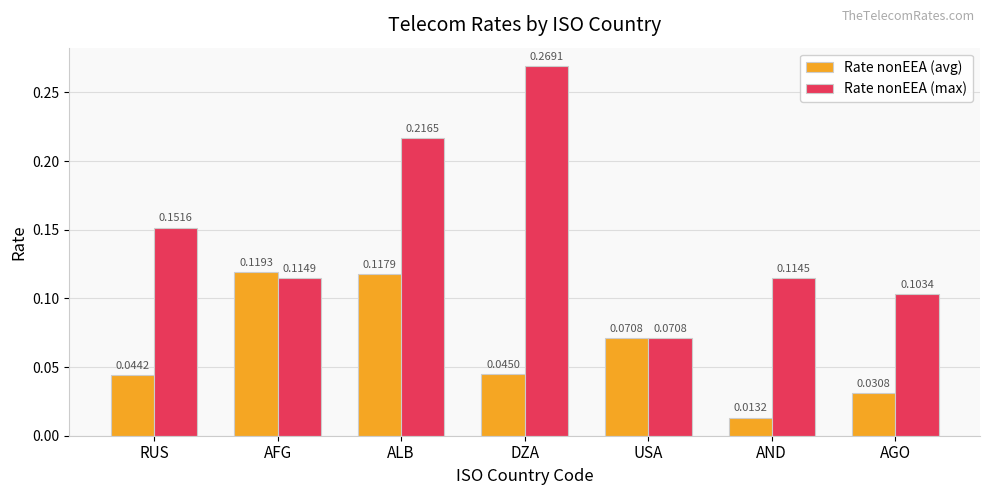

Which series has the largest total across all categories?

Rate nonEEA (max)